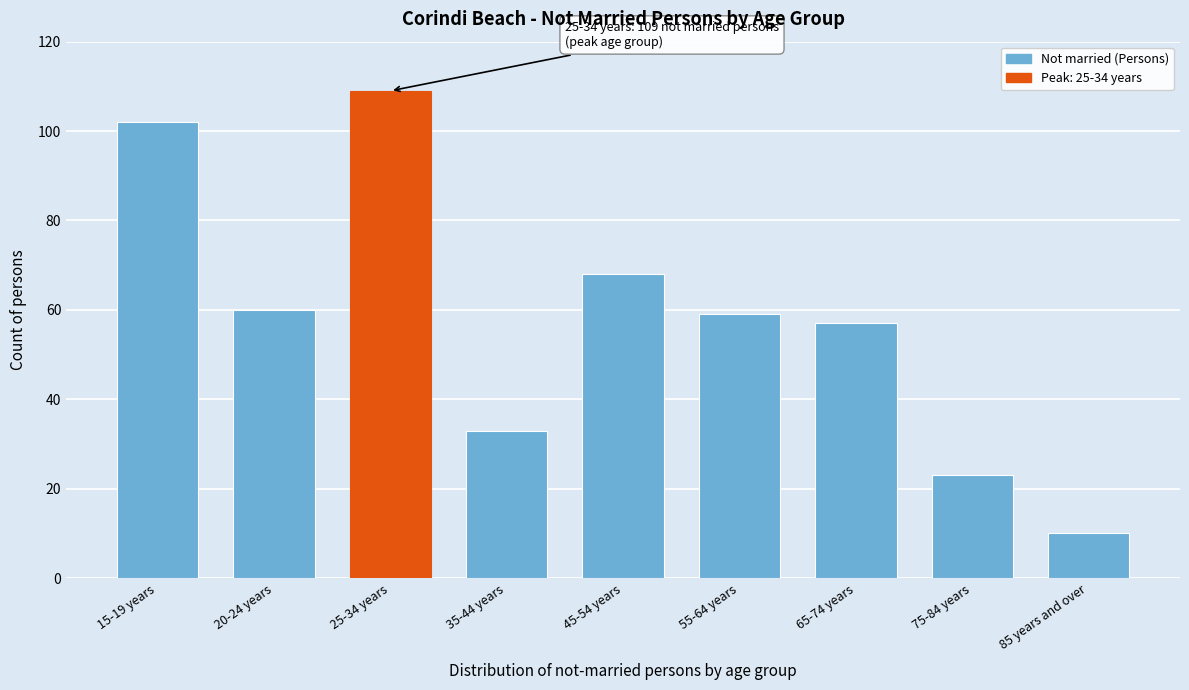

Reading left to right, list all the values displayed in this chart.

15-19 years=102	20-24 years=60	25-34 years=109	35-44 years=33	45-54 years=68	55-64 years=59	65-74 years=57	75-84 years=23	85 years and over=10